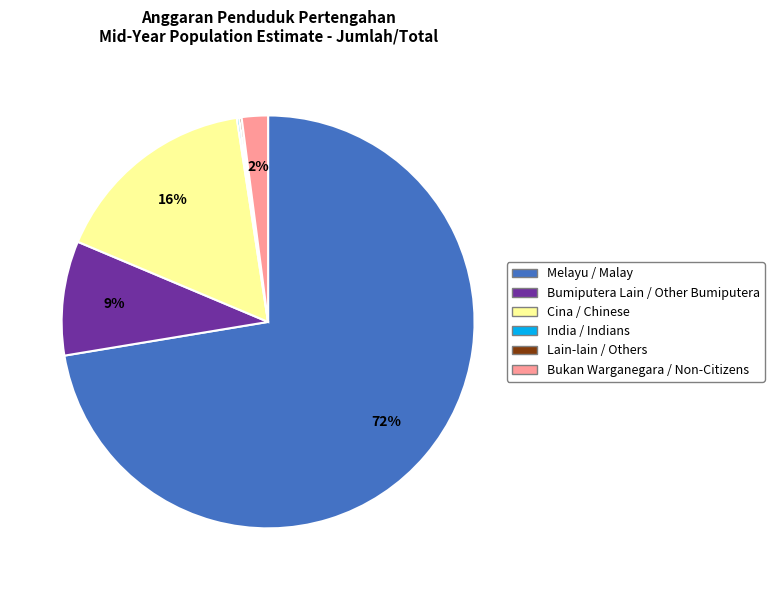

Which category has the biggest portion of the pie?

Melayu / Malay